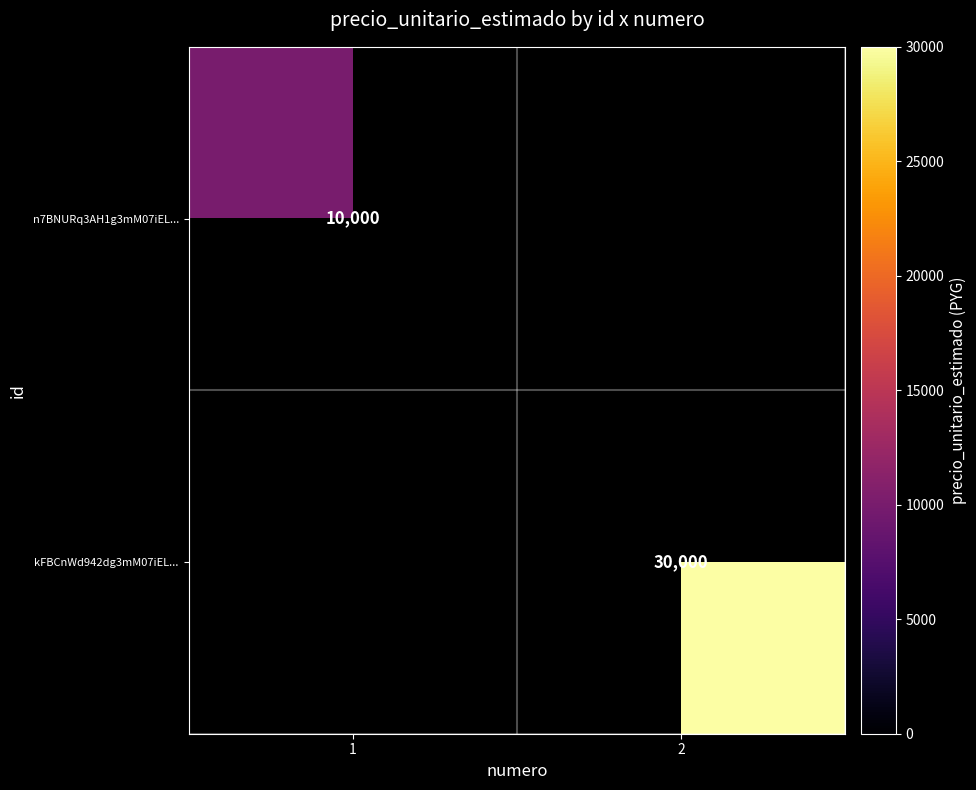

How many data points does each series have?

2